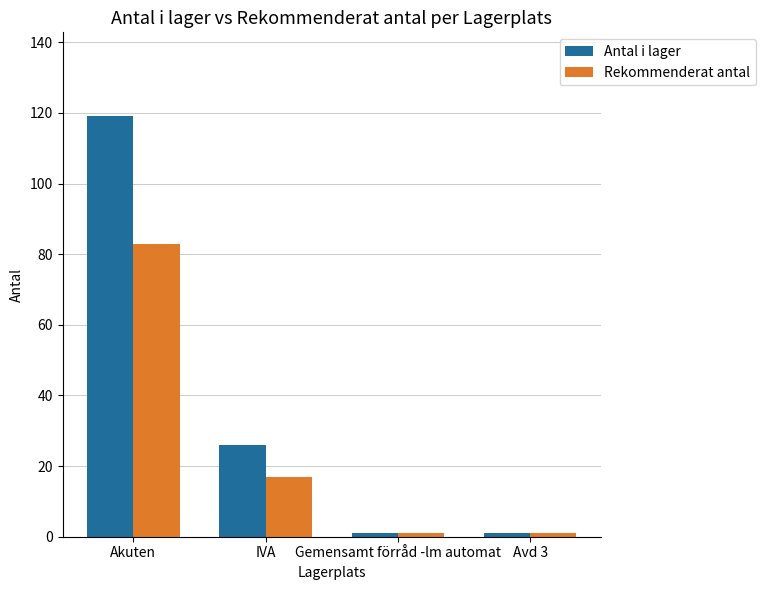

What is the value of the Rekommenderat antal bar at the 1st from the left?

83